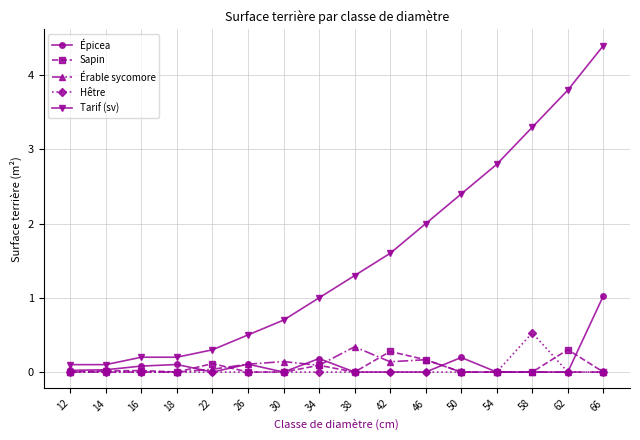

What is the value of the Épicea point at the 3rd from the left?

0.1